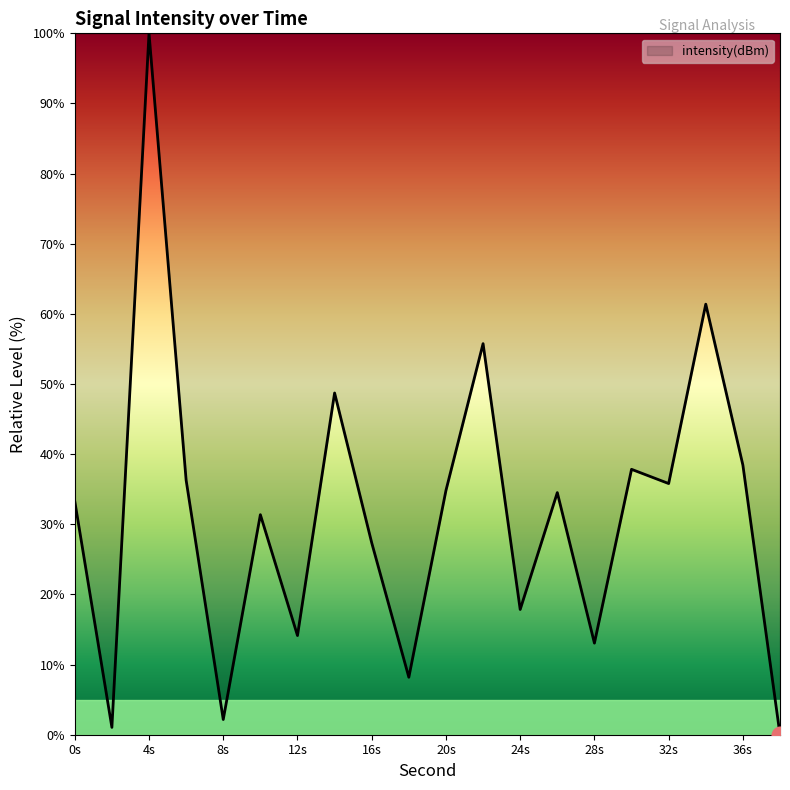

What is the difference between the maximum and minimum values?

100.0